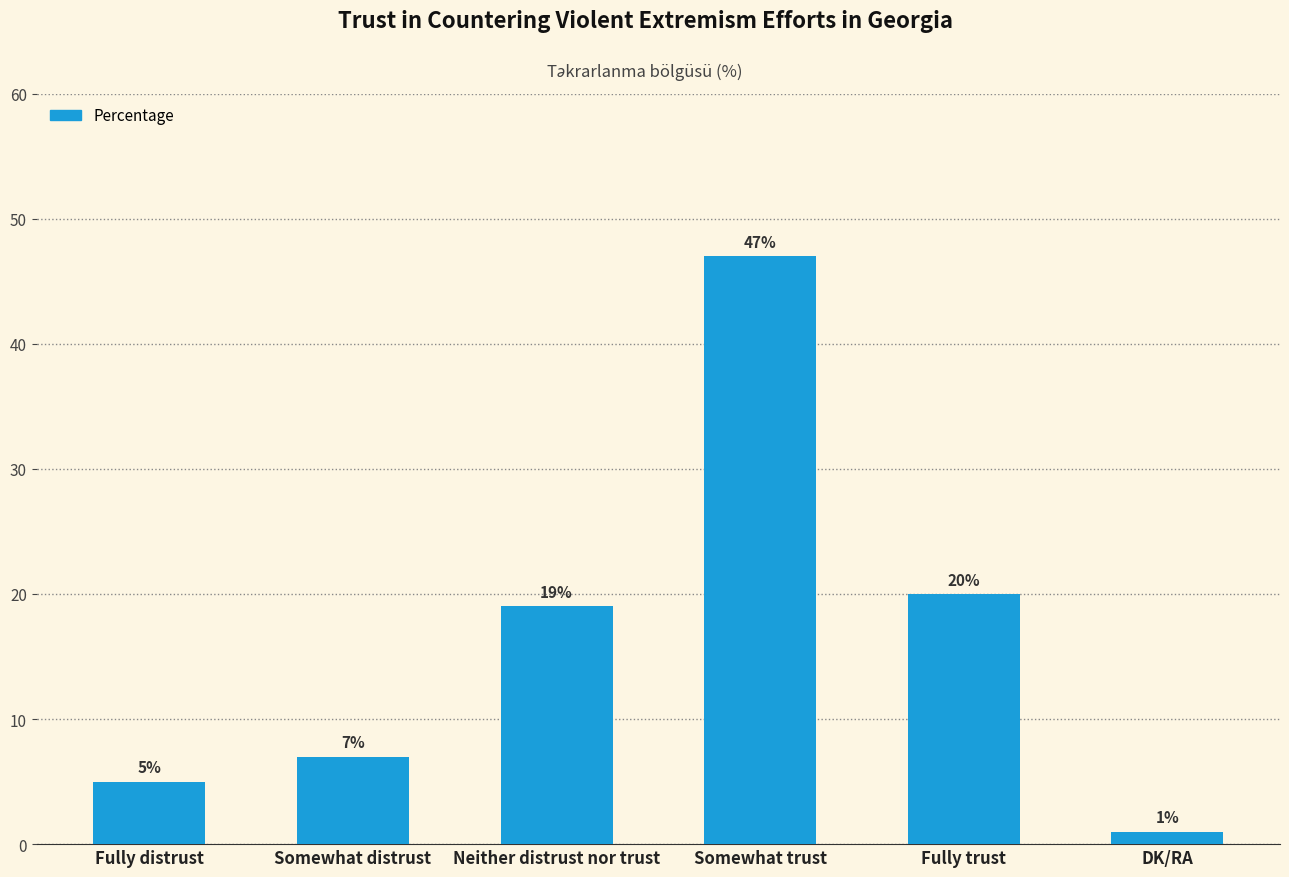

Rank the categories by value from highest to lowest.

Somewhat trust, Fully trust, Neither distrust nor trust, Somewhat distrust, Fully distrust, DK/RA